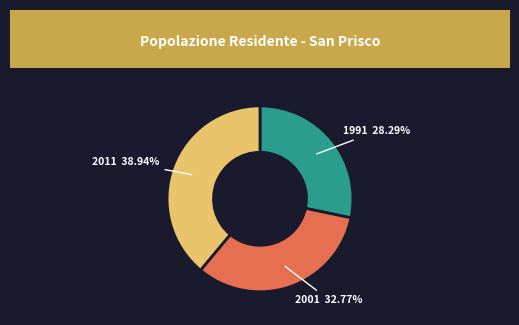

Is there any slice that represents more than half of the pie?

No